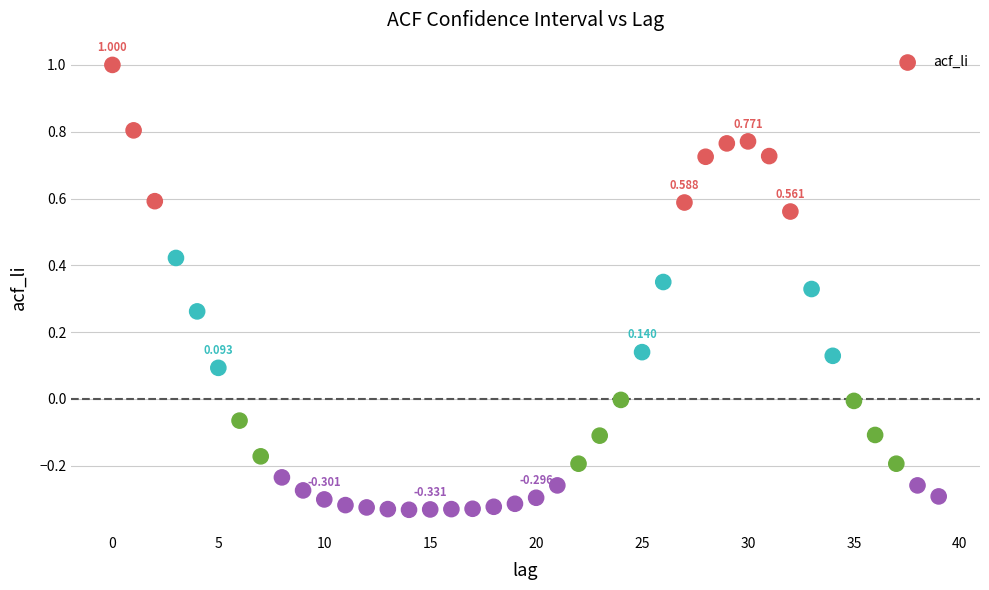

How many points are shown in the scatter plot?

40